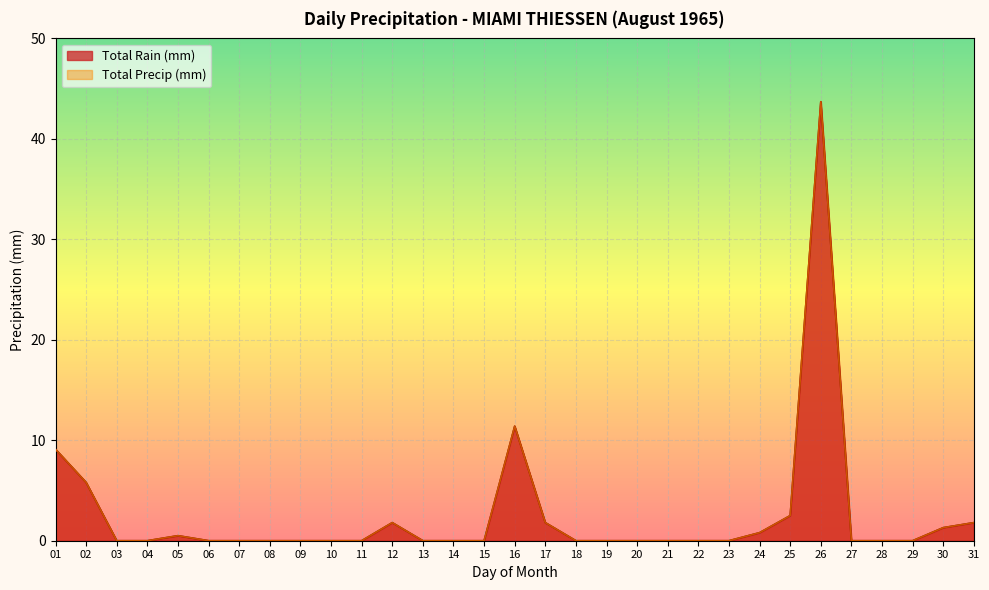

Reading left to right, extract all data points from this chart.

Total Rain (mm): 01=9.1	02=5.8	03=0.0	04=0.0	05=0.5	06=0.0	07=0.0	08=0.0	09=0.0	10=0.0	11=0.0	12=1.8	13=0.0	14=0.0	15=0.0	16=11.4	17=1.8	18=0.0	19=0.0	20=0.0	21=0.0	22=0.0	23=0.0	24=0.8	25=2.5	26=43.7	27=0.0	28=0.0	29=0.0	30=1.3	31=1.8
Total Precip (mm): 01=9.1	02=5.8	03=0.0	04=0.0	05=0.5	06=0.0	07=0.0	08=0.0	09=0.0	10=0.0	11=0.0	12=1.8	13=0.0	14=0.0	15=0.0	16=11.4	17=1.8	18=0.0	19=0.0	20=0.0	21=0.0	22=0.0	23=0.0	24=0.8	25=2.5	26=43.7	27=0.0	28=0.0	29=0.0	30=1.3	31=1.8